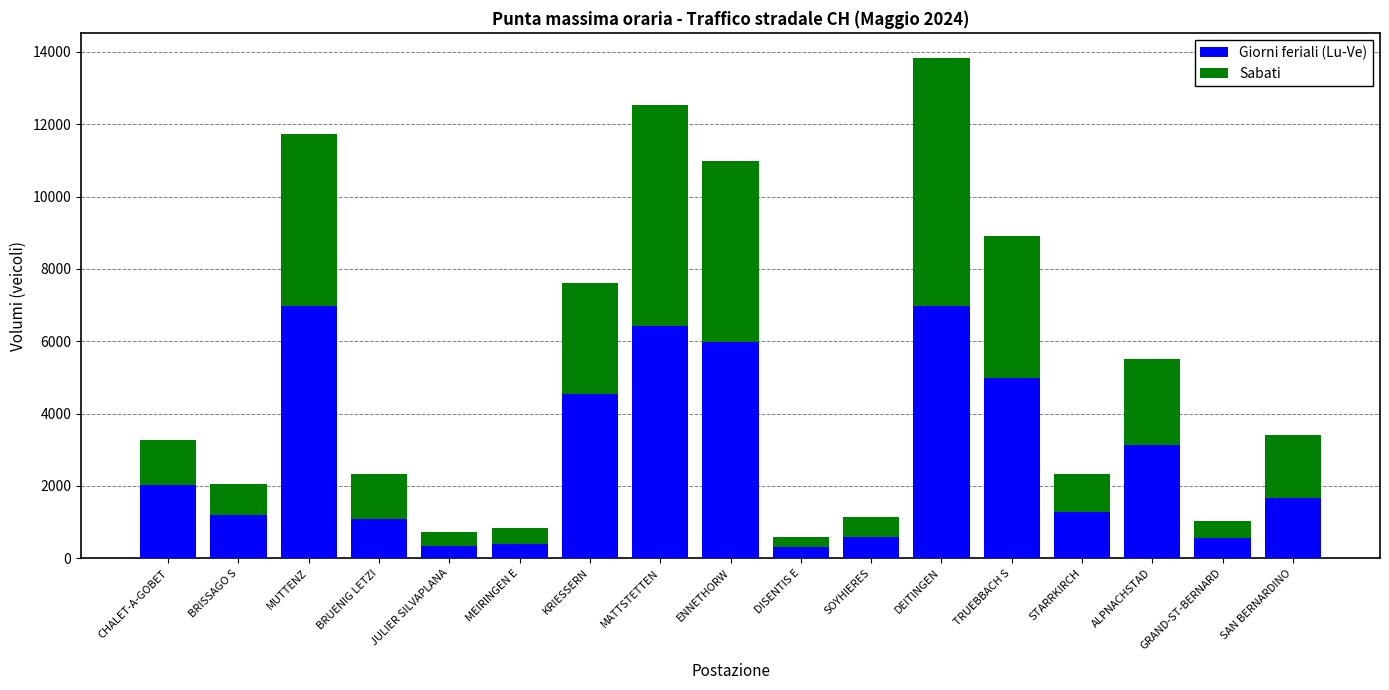

At which category is the sum across all series the highest?

DEITINGEN